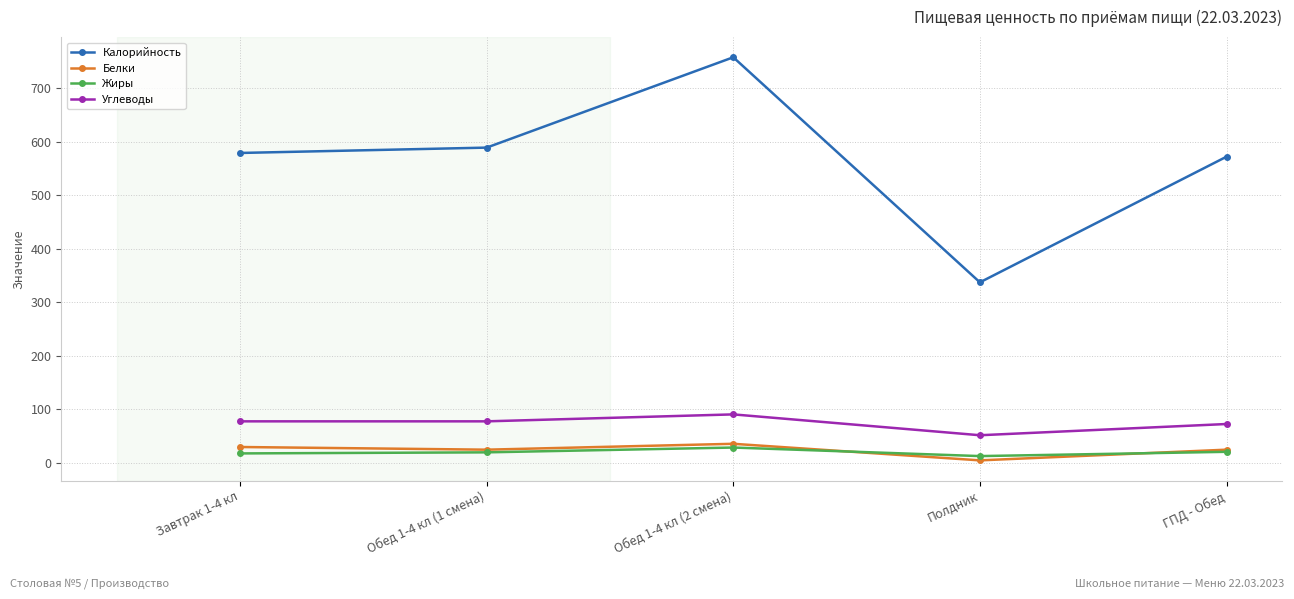

How many lines are shown in the chart?

4